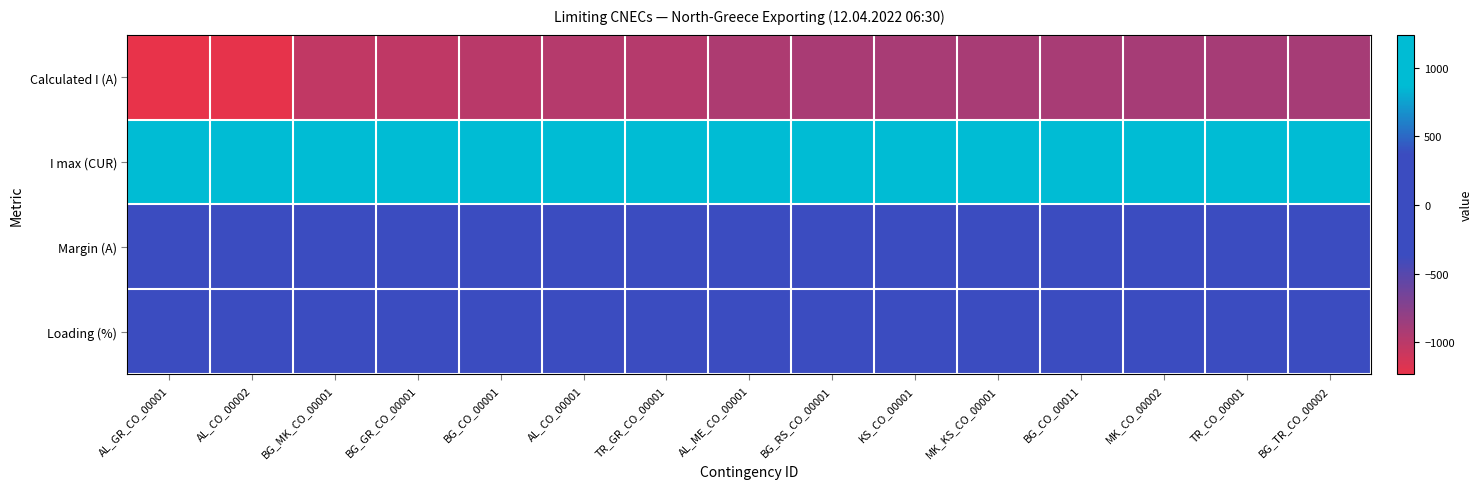

Between MK_KS_CO_00001 and AL_ME_CO_00001, which is larger?

MK_KS_CO_00001